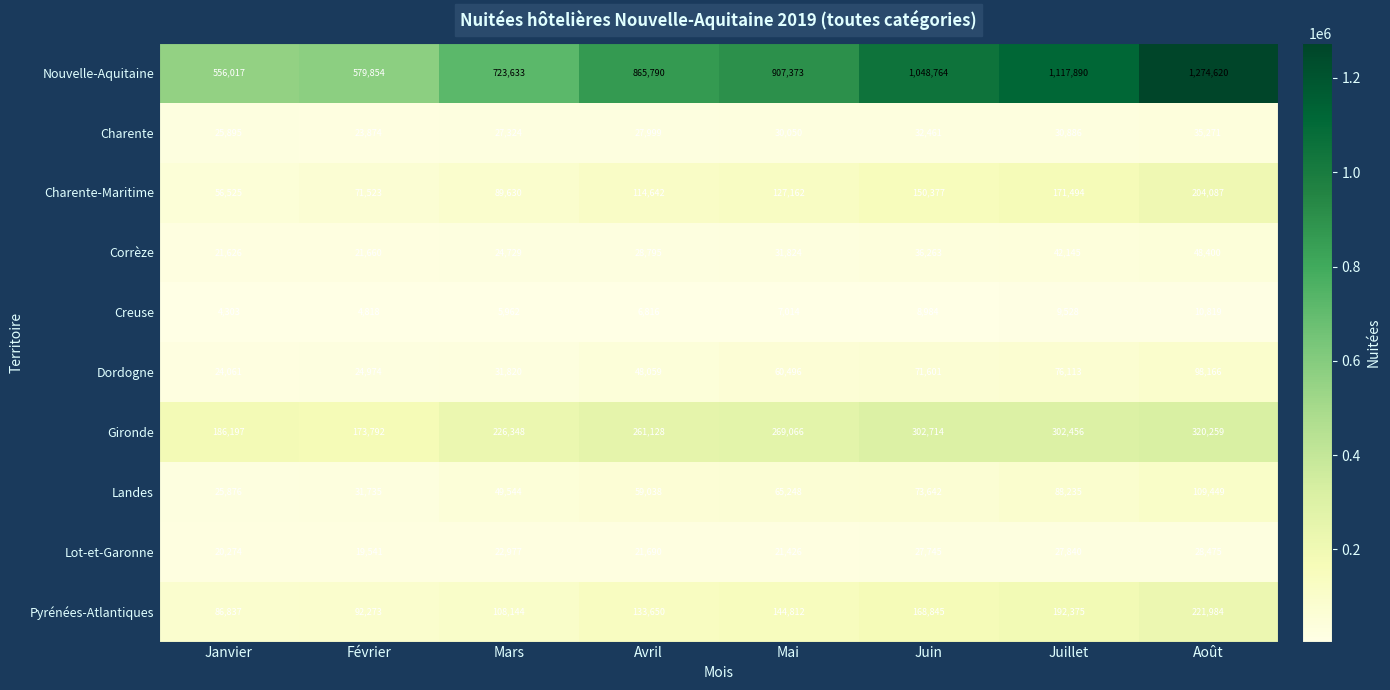

The value of Corrèze at Avril is 10297. True or false?

False